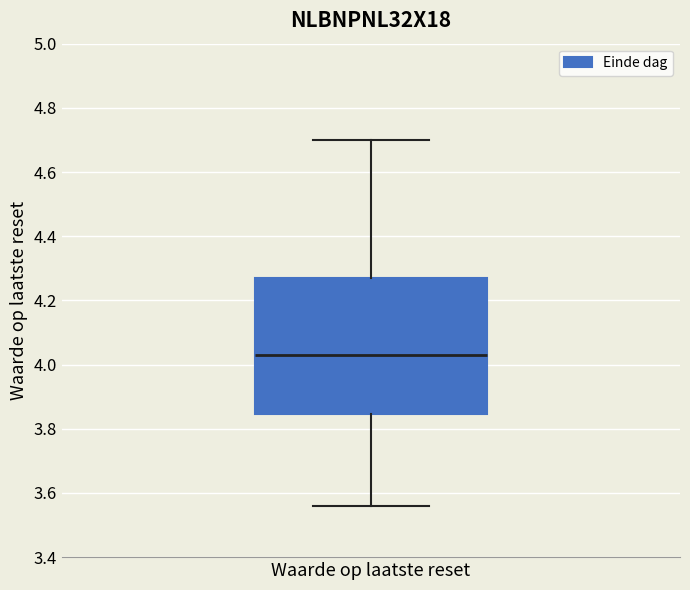

Transcribe this box plot: give where the median line is, the range the box spans, and where the two whiskers end, as read against the y-axis. The values are not printed on the chart, so give them approximately, as read against the axis.

median 4.04, box 3.84 to 4.28, whiskers 3.56 to 4.70